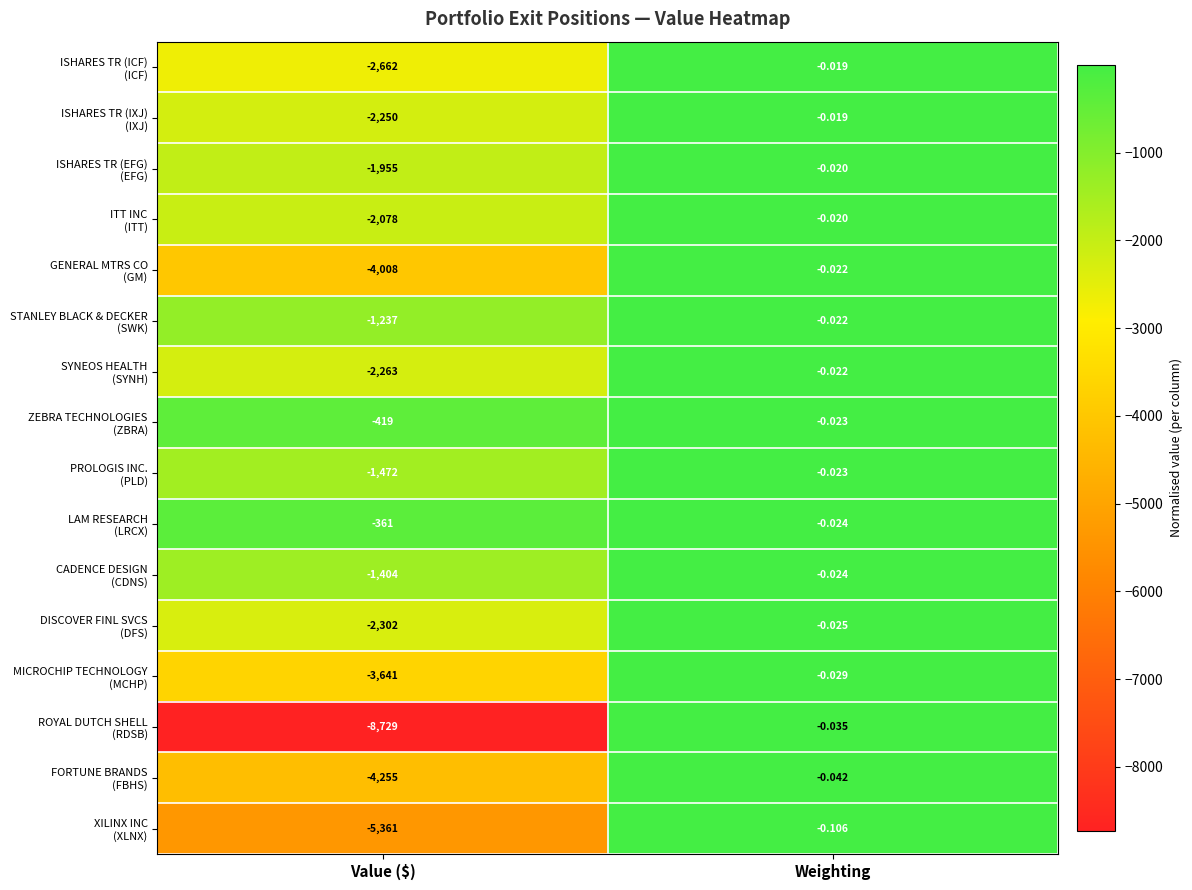

At which category is the sum across all series the highest?

Weighting